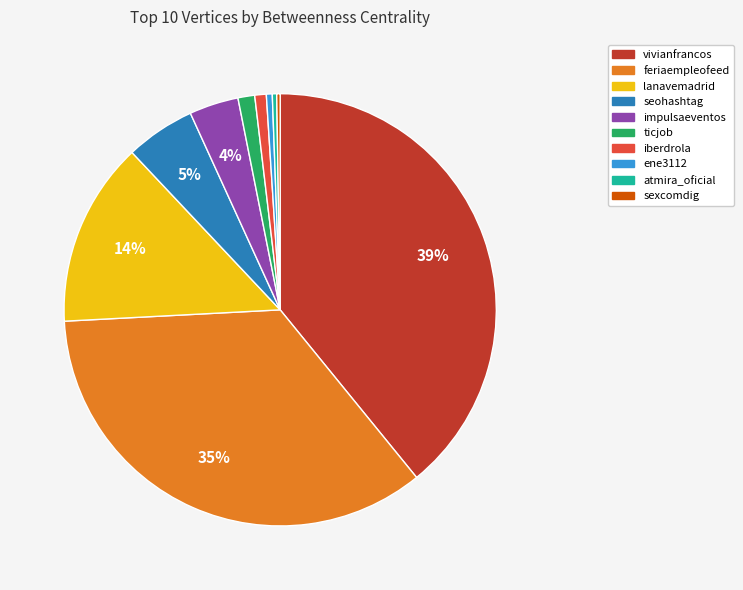

Is there a majority slice in this chart?

No